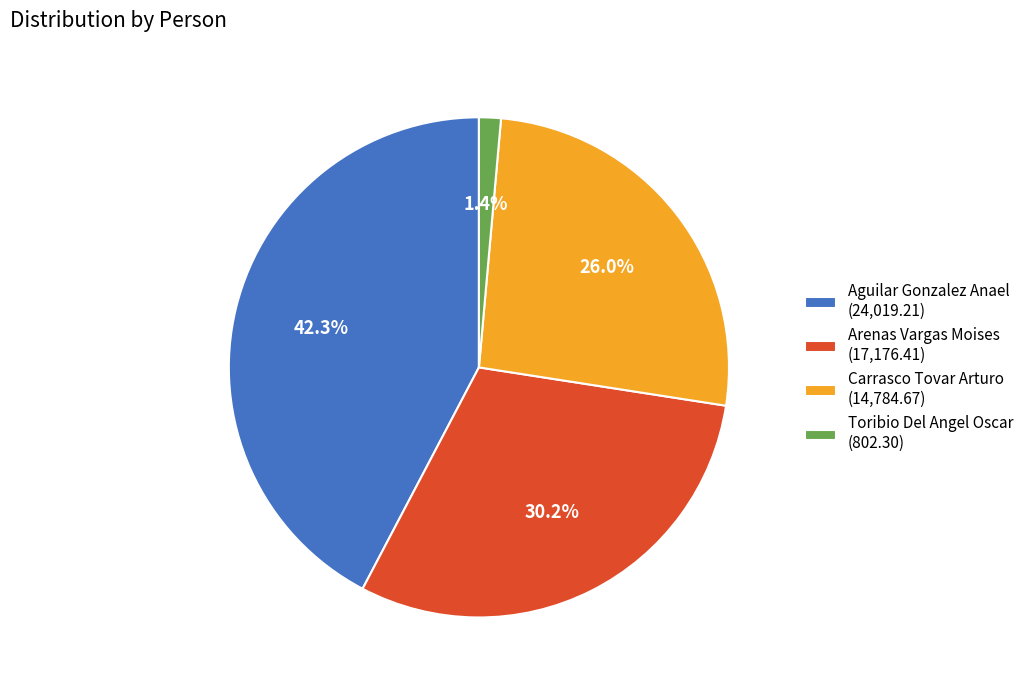

Do Toribio Del Angel Oscar (802.30) and Carrasco Tovar Arturo (14,784.67) together represent more than half of the pie?

No